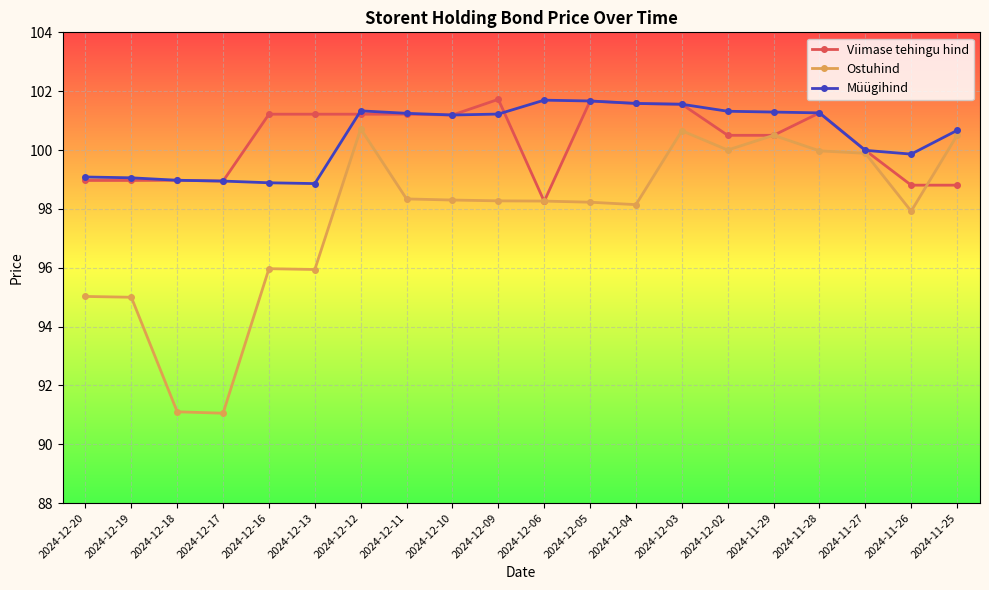

Is the value of Ostuhind at 2024-12-05 greater than the value of Müügihind at 2024-12-20?

No